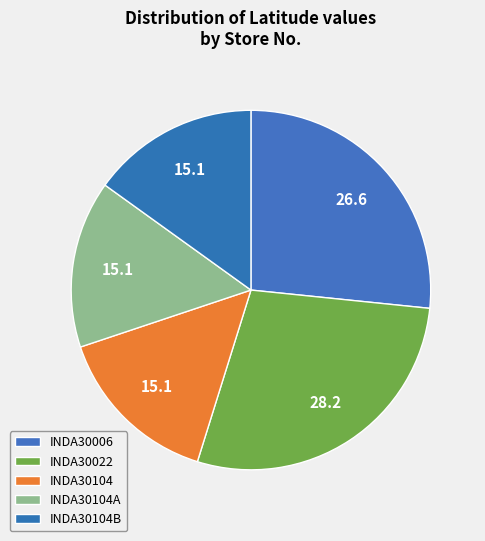

Is there any slice that represents more than half of the pie?

No